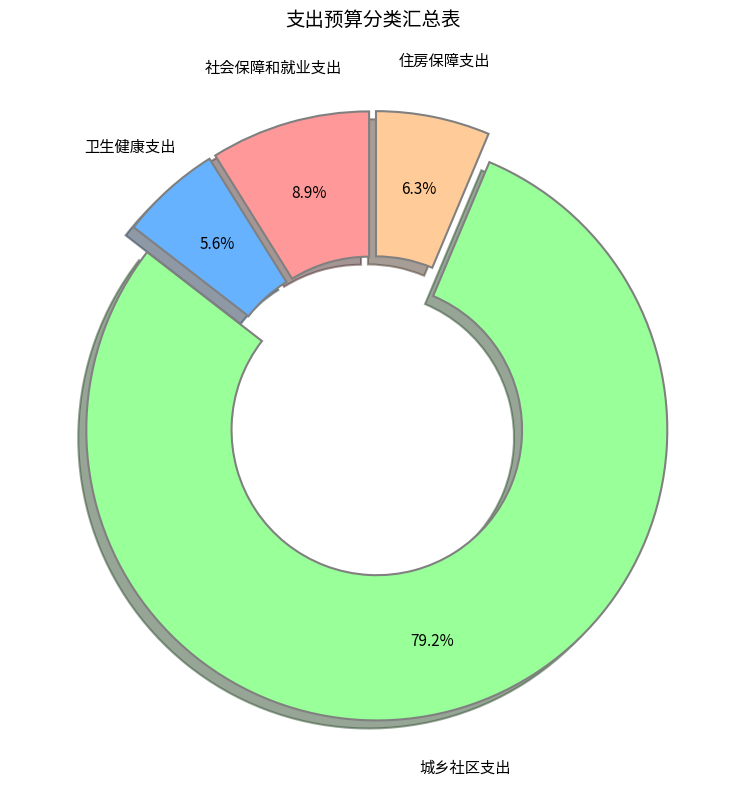

Is there a majority slice in this chart?

Yes